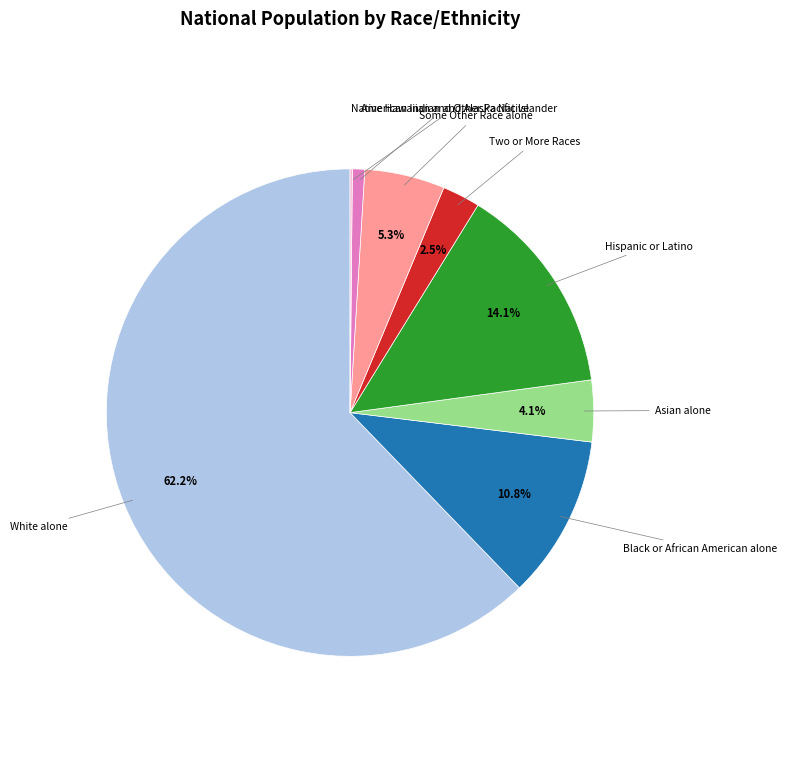

Is there a majority slice in this chart?

Yes